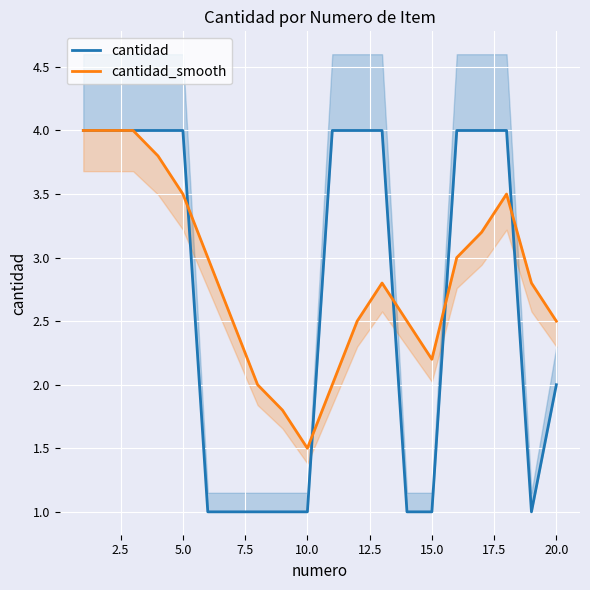

Rank the series by their maximum value, from lowest to highest.

cantidad, cantidad_smooth